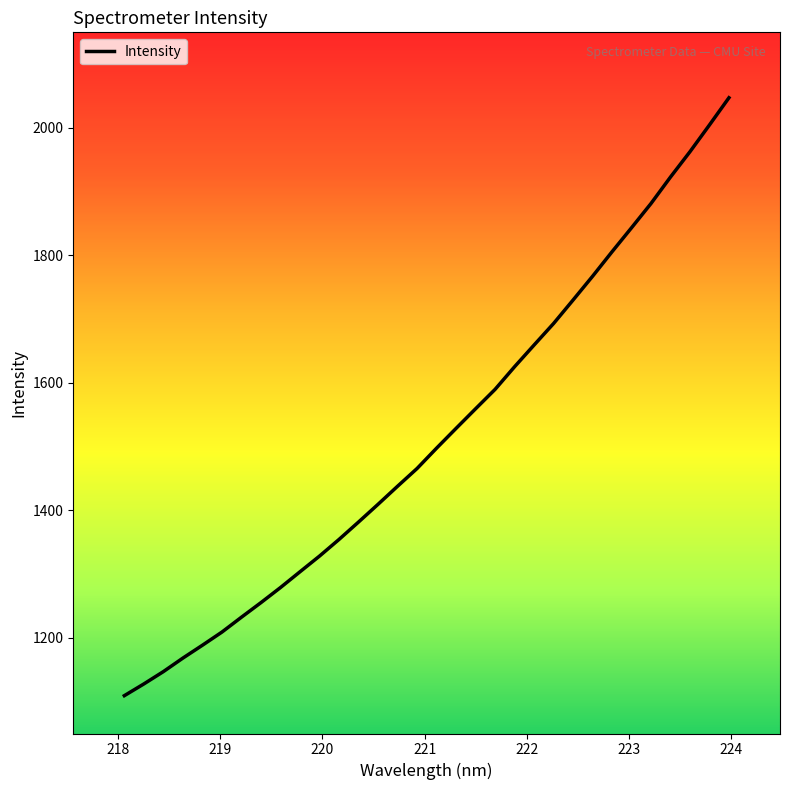

Reading left to right, transcribe all the data shown in this chart.

1109.4	1127.8	1147.1	1168.3	1188.5	1209.2	1232.5	1255.4	1279.0	1303.8	1328.4	1354.5	1381.8	1409.6	1437.9	1465.8	1497.7	1528.7	1559.4	1589.9	1625.4	1659.5	1693.2	1730.0	1767.3	1805.8	1843.4	1881.5	1923.0	1962.7	2004.7	2047.4